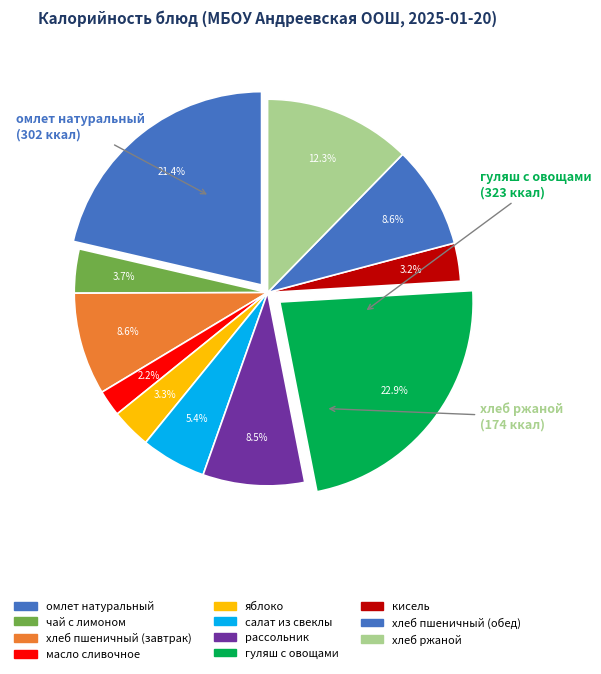

To the nearest percent, what is the difference between the largest and smallest slice percentages?

21%